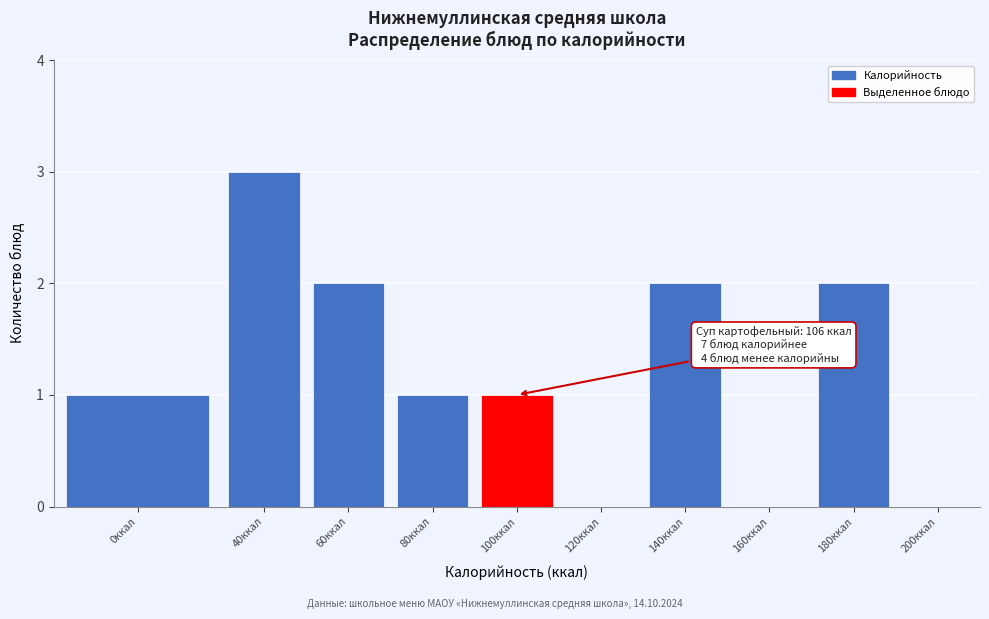

Reading left to right, list all the values displayed in this chart.

0ккал=1	40ккал=3	60ккал=2	80ккал=1	100ккал=1	120ккал=0	140ккал=2	160ккал=0	180ккал=2	200ккал=0